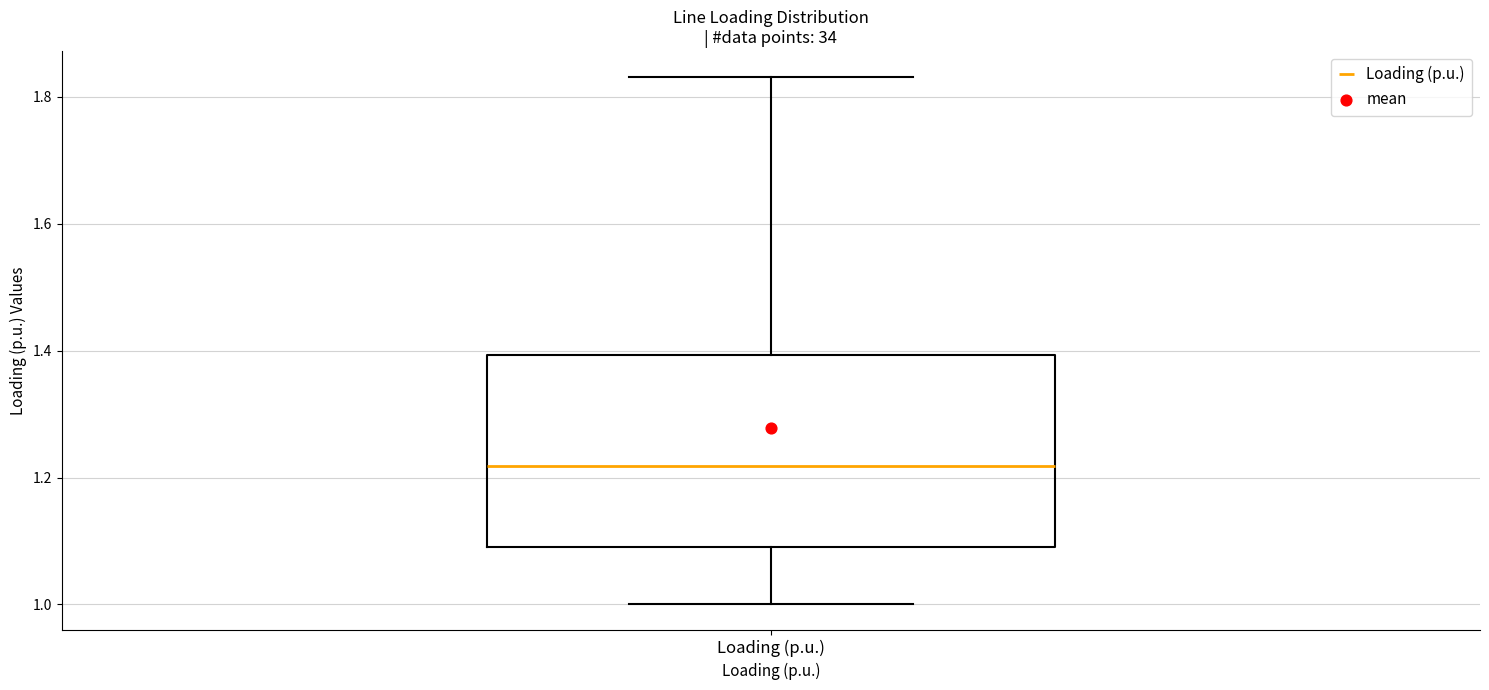

Transcribe this box plot: give where the median line is, the range the box spans, and where the two whiskers end, as read against the y-axis. The values are not printed on the chart, so give them approximately, as read against the axis.

median 1.22, box 1.10 to 1.40, whiskers 1.00 to 1.84